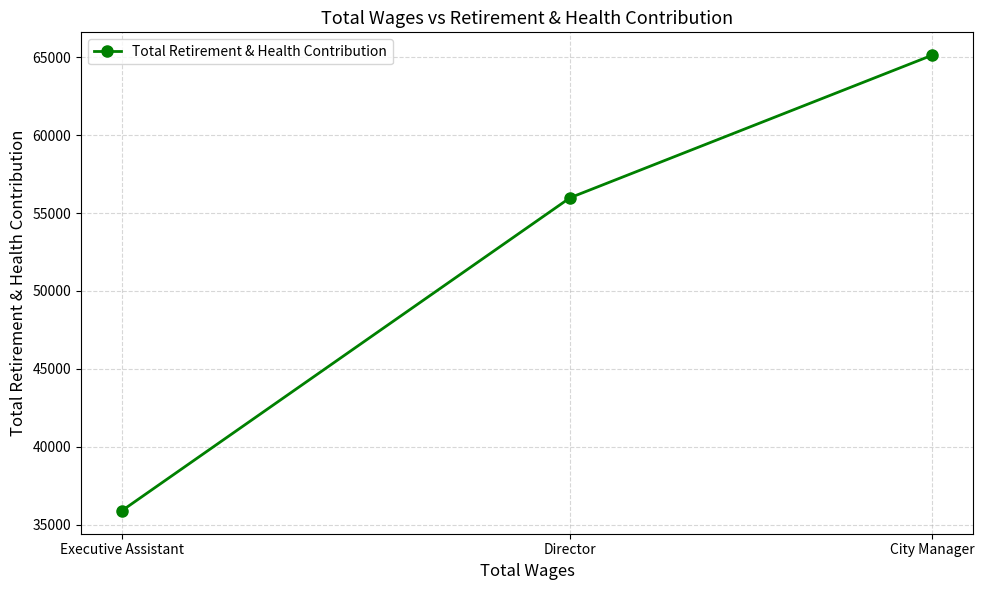

How many values exceed 55982?

1